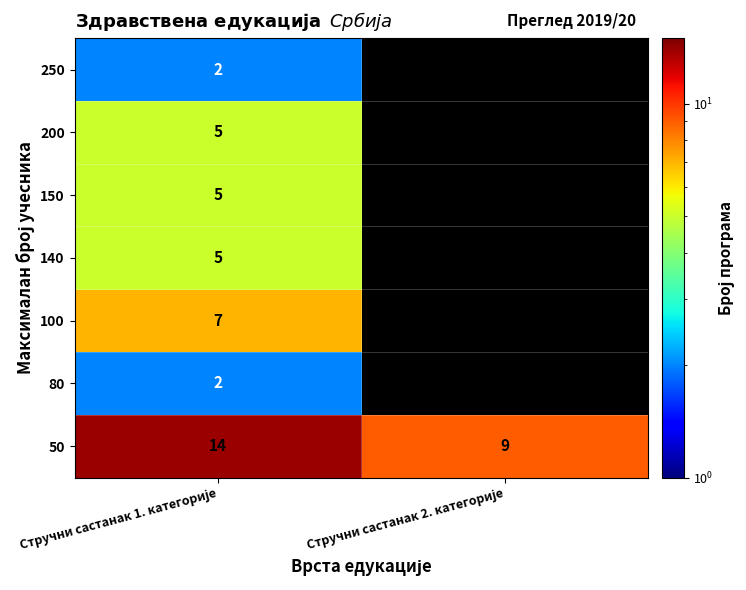

What is the sum of all 50 values?

23